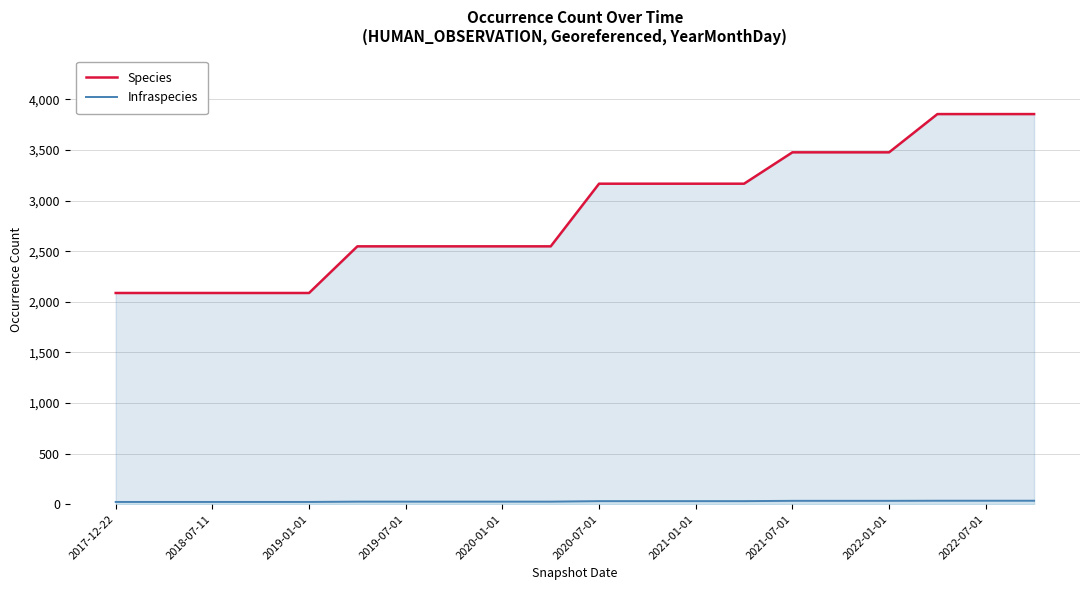

How many lines are shown in the chart?

2